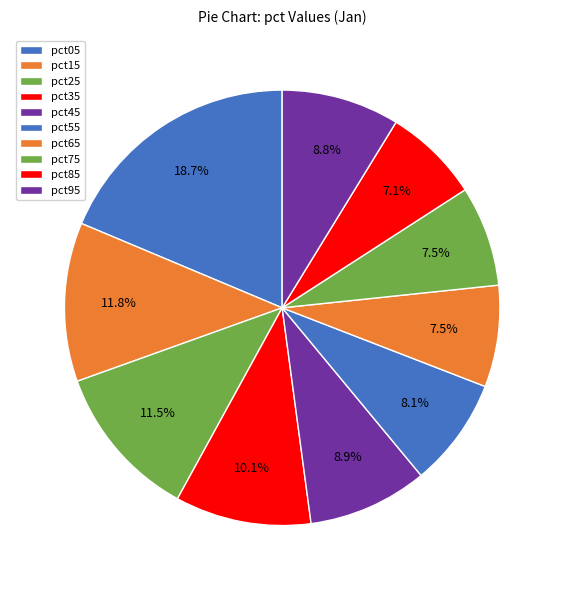

To the nearest percent, what is the average slice percentage?

10%